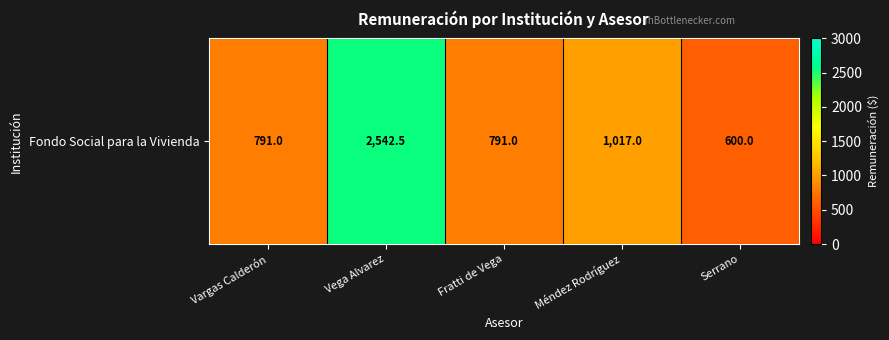

At which category does the chart reach its minimum across all series?

Serrano